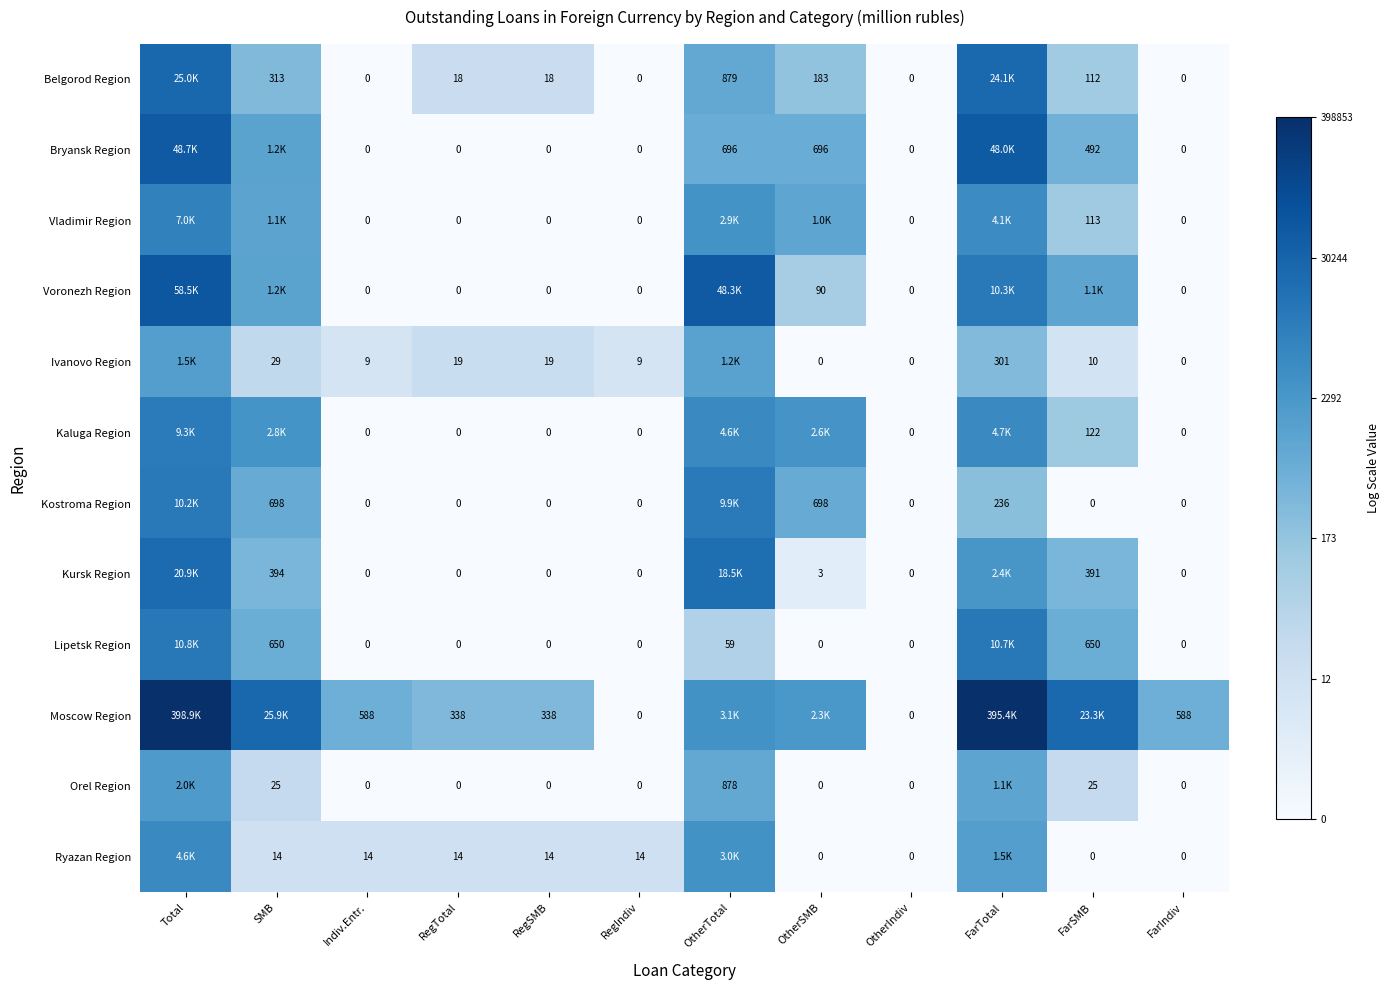

Is the value of Ivanovo Region at RegSMB greater than the value of Lipetsk Region at SMB?

No